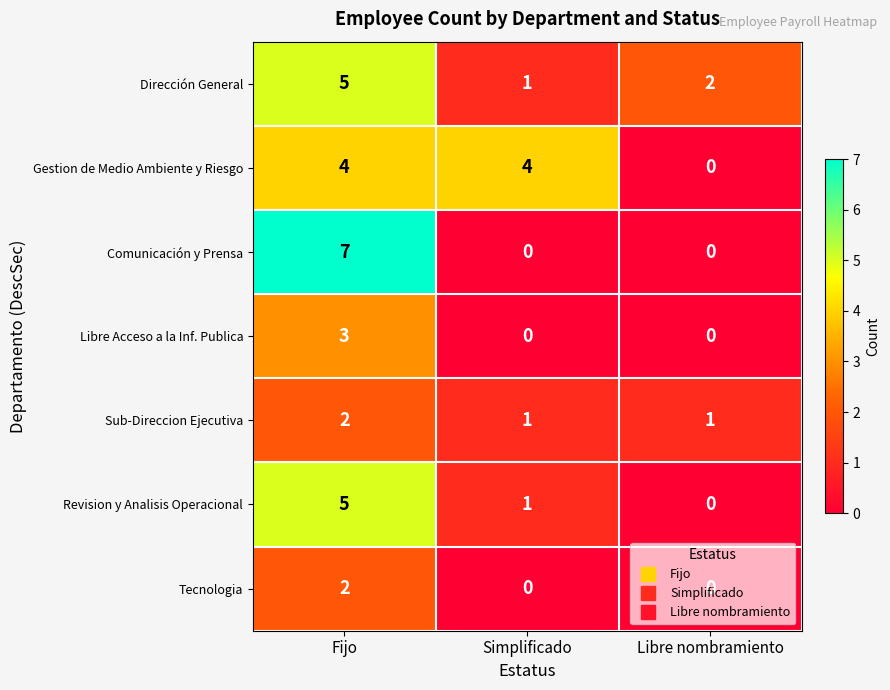

The value of Gestion de Medio Ambiente y Riesgo at Fijo is 7. True or false?

False